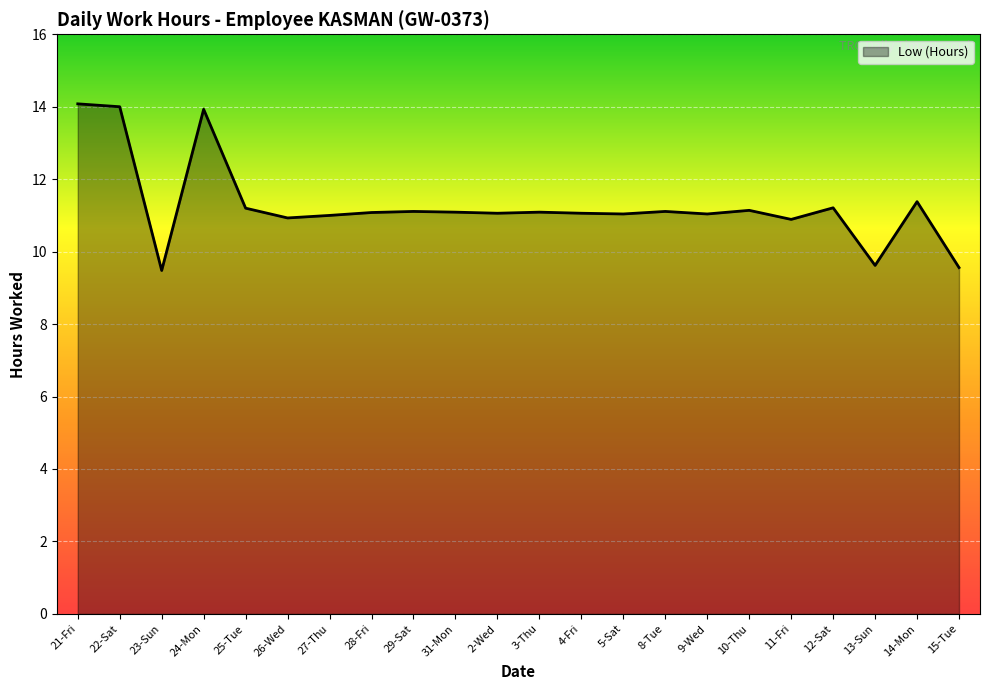

Approximately how many times larger is the value at 23-Sun compared to 12-Sat?

0.8